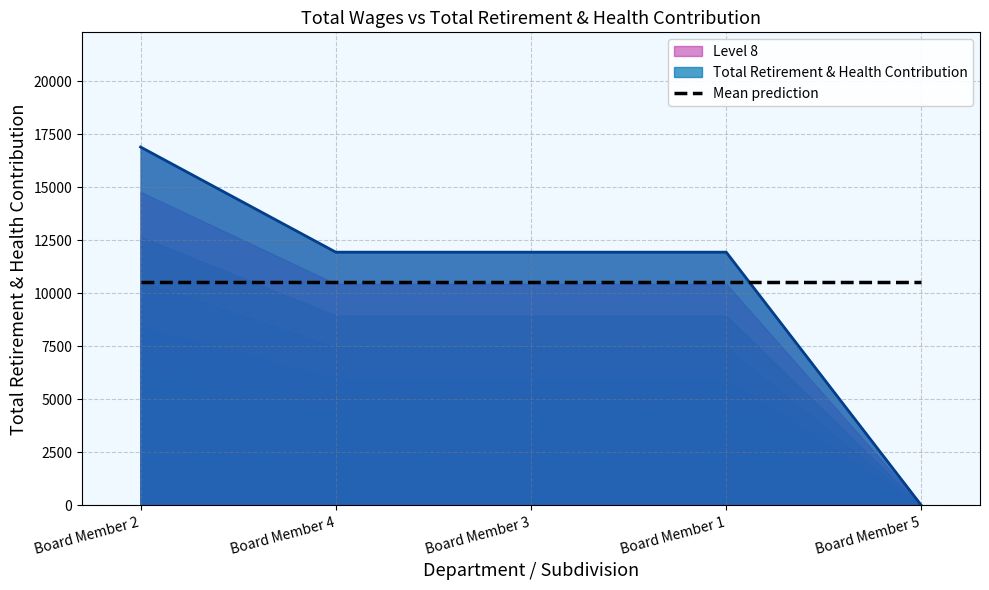

Reading right to left, what are all the values shown in this chart?

0	11938	11938	11938	16892